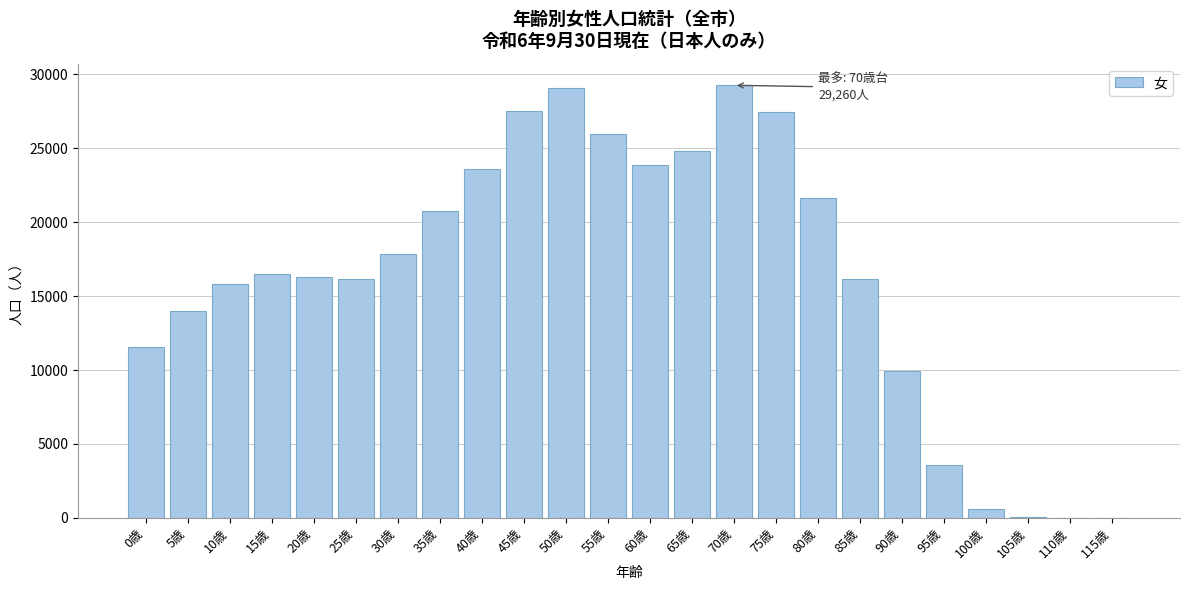

What is the ratio of the value at 25歳 to the value at 15歳?

1.0